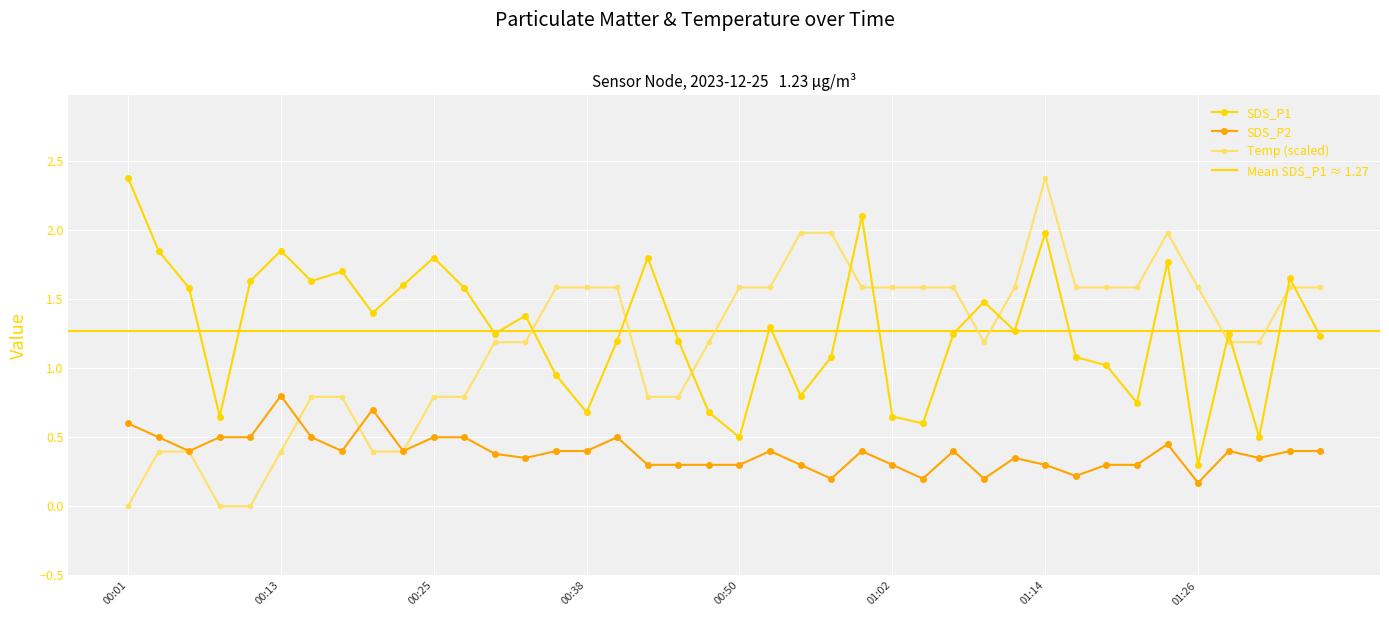

True or false: SDS_P2 and SDS_P1 intersect in this chart.

False